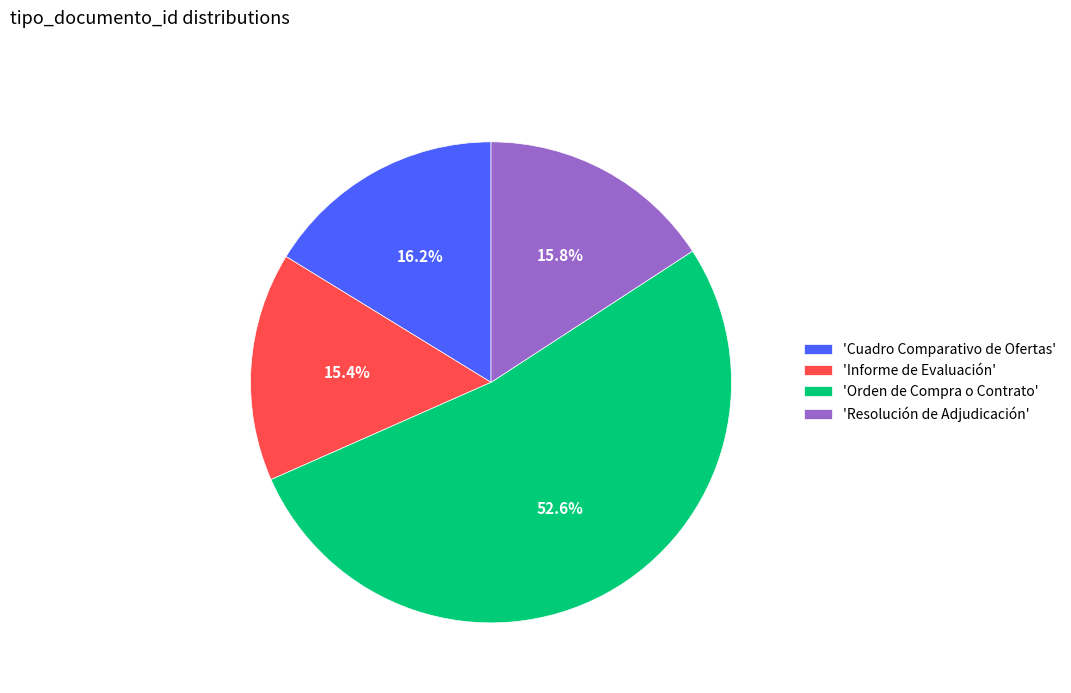

Is the sum of 'Resolución de Adjudicación' and 'Orden de Compra o Contrato' greater than half?

Yes